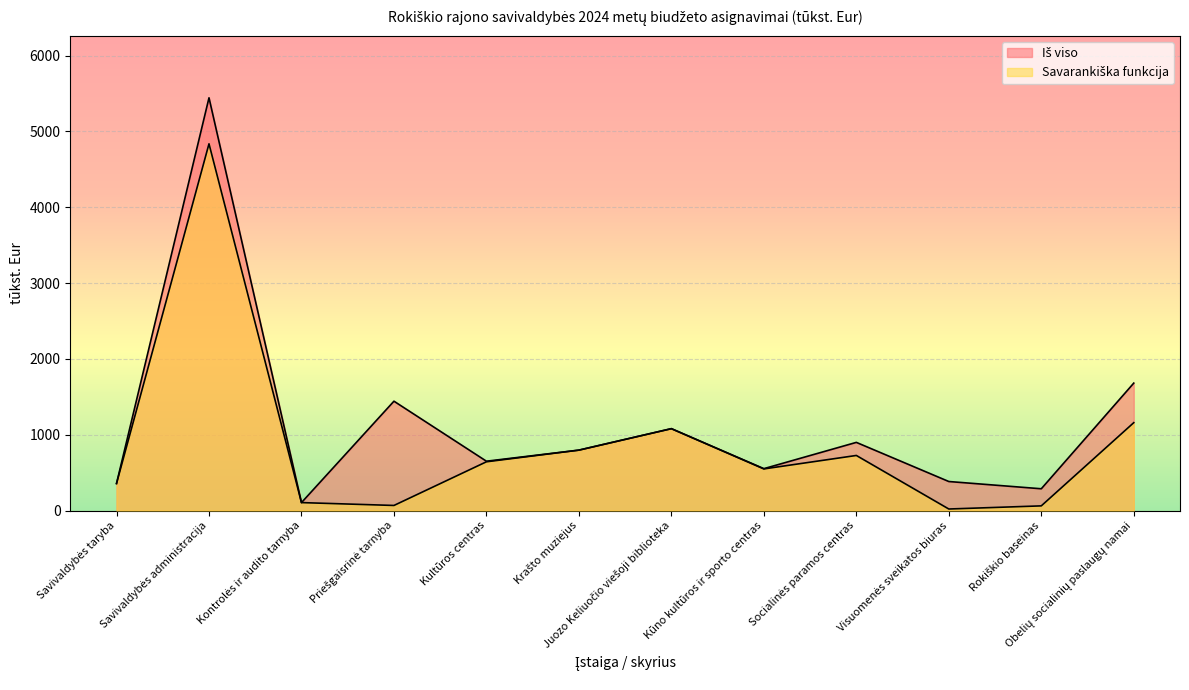

How many data points in Savarankiška funkcija are above 642?

6